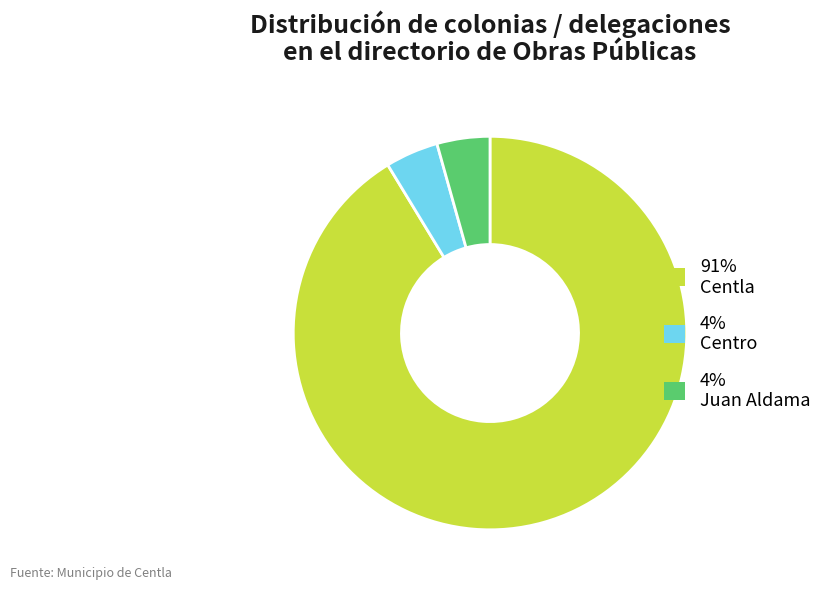

Is it true that 4% Juan Aldama is 10% of the pie?

False